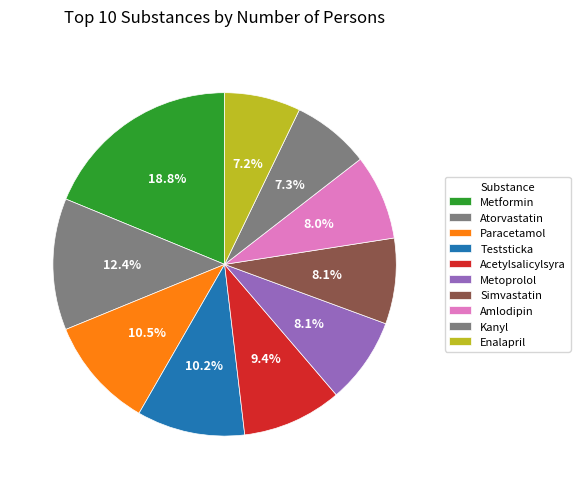

Which category has the biggest portion of the pie?

Metformin